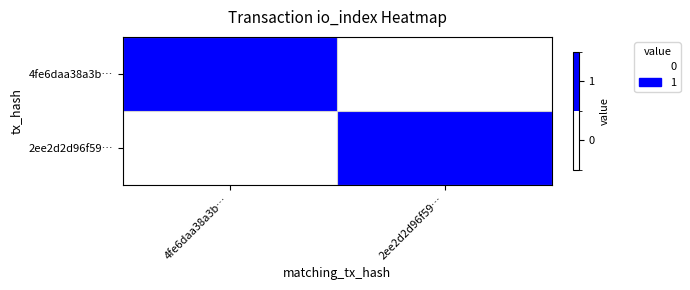

At how many categories does at least one series exceed 0?

2